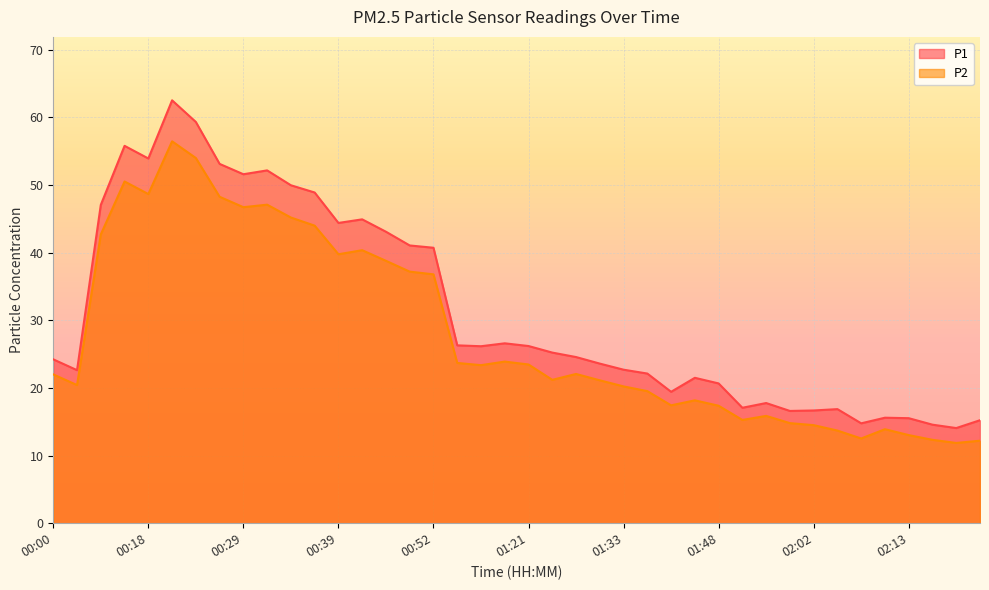

Reading left to right, list all the values displayed in this chart.

P1: 00:00=24.2	00:02=22.6	00:12=47.1	00:15=55.8	00:18=53.9	00:20=62.5	00:23=59.3	00:26=53.1	00:29=51.6	00:31=52.2	00:34=50.0	00:37=48.9	00:39=44.4	00:42=44.9	00:47=43.1	00:50=41.1	00:52=40.7	01:09=26.3	01:14=26.2	01:17=26.6	01:21=26.2	01:24=25.2	01:27=24.6	01:30=23.6	01:33=22.7	01:36=22.1	01:39=19.4	01:46=21.5	01:48=20.7	01:54=17.1	01:57=17.8	01:59=16.6	02:02=16.7	02:05=16.9	02:07=14.8	02:10=15.6	02:13=15.5	02:15=14.6	02:18=14.1	02:20=15.2
P2: 00:00=22.0	00:02=20.4	00:12=42.7	00:15=50.5	00:18=48.7	00:20=56.5	00:23=54.0	00:26=48.3	00:29=46.7	00:31=47.1	00:34=45.2	00:37=44.0	00:39=39.8	00:42=40.4	00:47=38.8	00:50=37.2	00:52=36.8	01:09=23.7	01:14=23.4	01:17=23.9	01:21=23.5	01:24=21.2	01:27=22.1	01:30=21.1	01:33=20.2	01:36=19.5	01:39=17.4	01:46=18.2	01:48=17.4	01:54=15.3	01:57=15.9	01:59=14.8	02:02=14.5	02:05=13.7	02:07=12.5	02:10=13.9	02:13=13.0	02:15=12.3	02:18=11.9	02:20=12.2